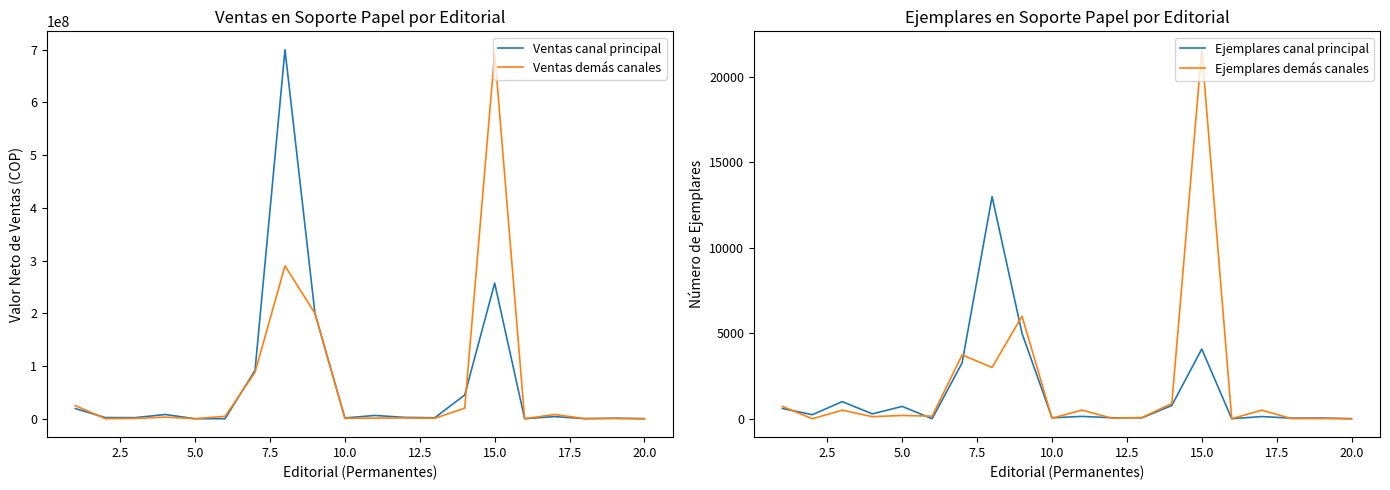

What is the difference between the second highest and minimum values in the Ventas canal principal series?

257175010